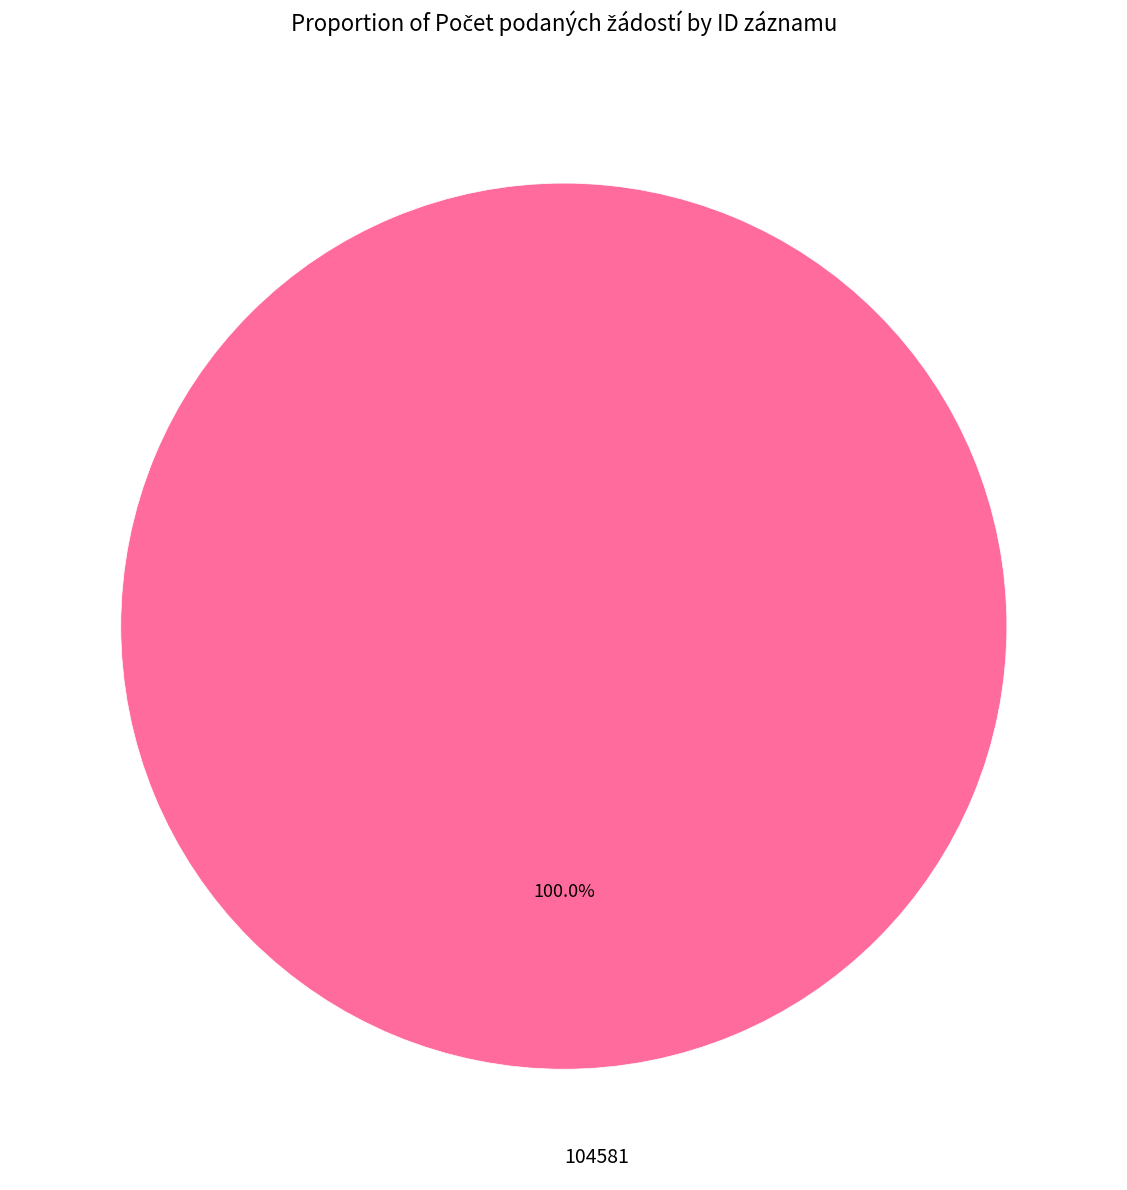

Rank the categories by value from lowest to highest.

104581